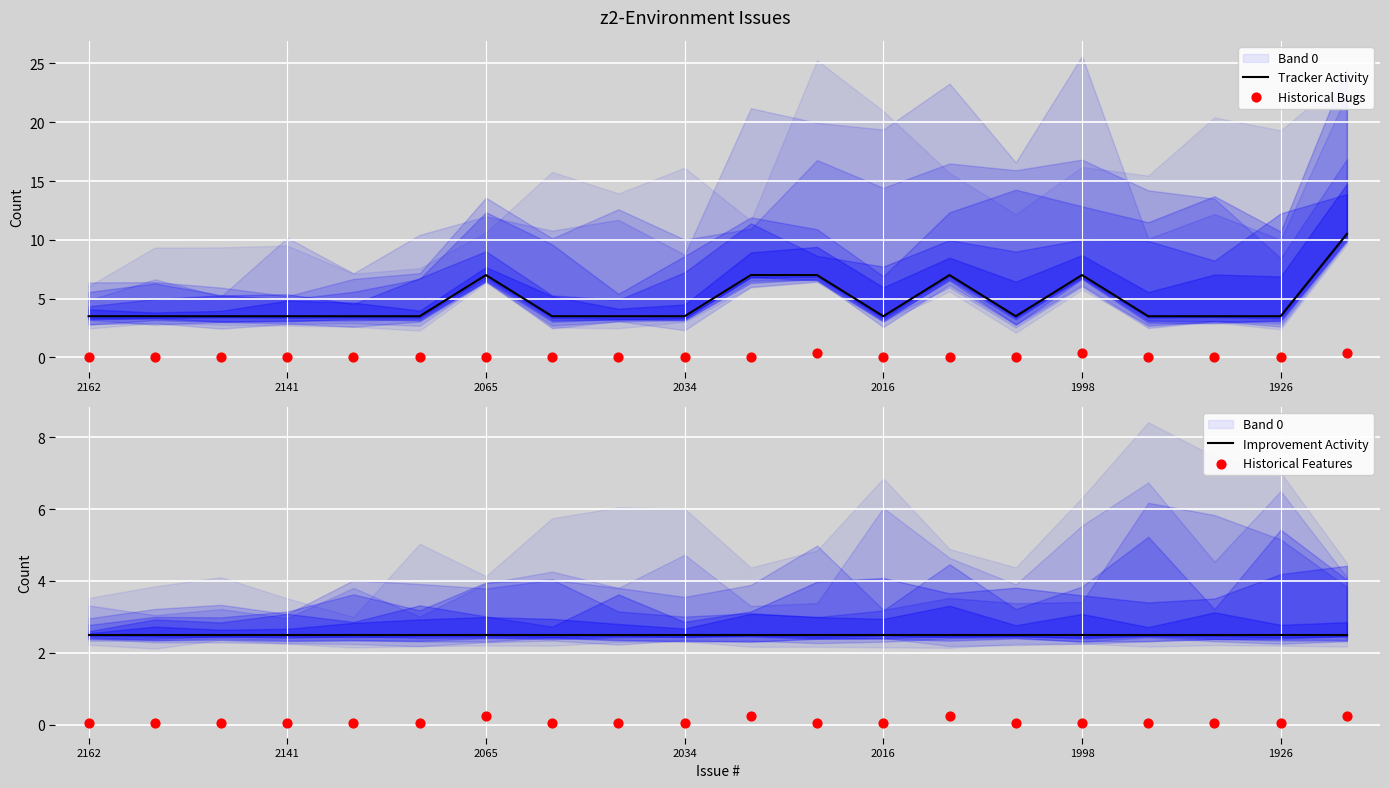

What are all the series names shown in the legend?

Tracker Activity, Historical Bugs, Improvement Activity, Historical Features